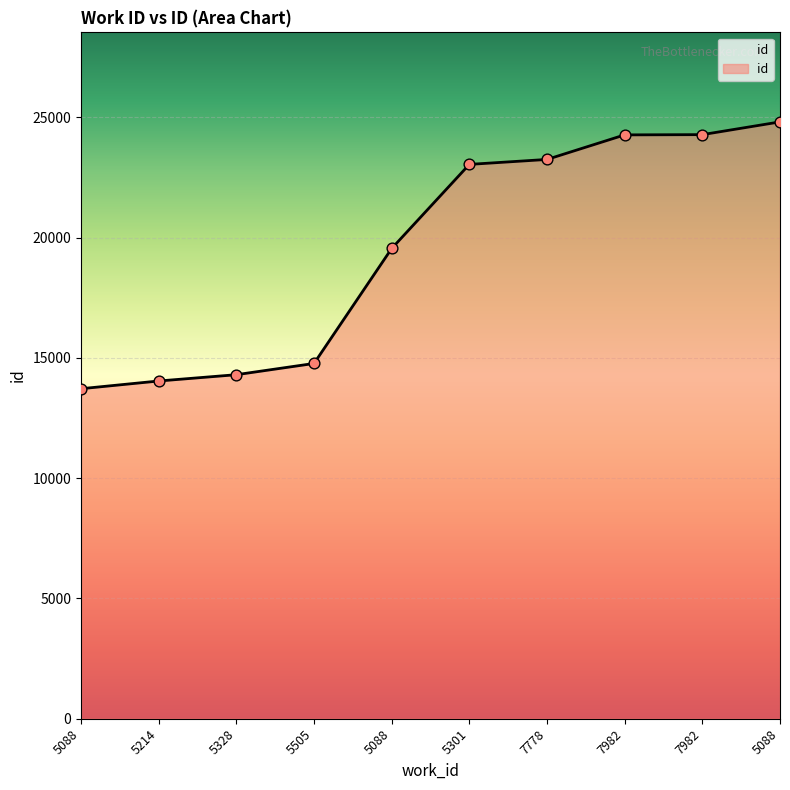

Approximately how many times larger is the value at 5301 compared to 7982?

0.9